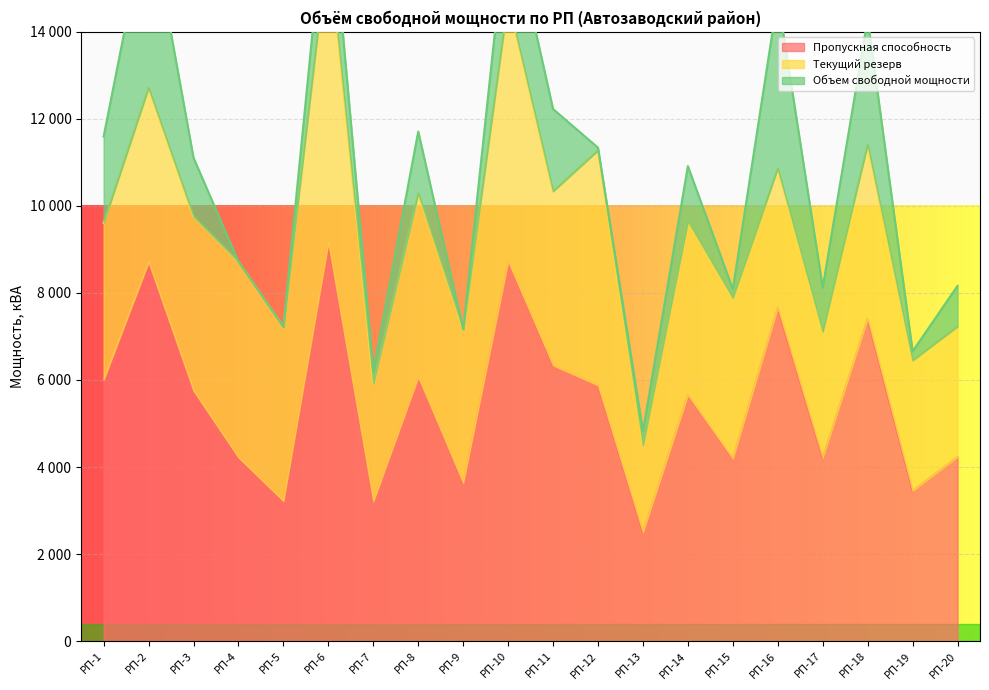

Reading left to right, what are all the values shown in this chart?

Пропускная способность: 6007.5	8712.5	5755.0	4220.0	3220.0	9157.5	3212.5	6067.5	3635.0	8725.0	6335.0	5875.0	2500.0	5655.0	4190.0	7662.5	4210.0	7410.0	3450.0	4230.0
Текущий резерв: 3600.0	4000.0	4000.0	4500.0	4000.0	6889.5	2700.0	4224.0	3530.0	6000.0	4000.0	5400.0	2000.0	4000.0	3700.0	3200.0	2900.0	4000.0	3000.0	3000.0
Объем свободной мощности: 1987.0	4102.6	1352.2	0.0	0.0	1627.0	287.6	1418.8	0.0	2114.2	1891.5	63.8	325.0	1259.2	196.7	3926.1	1015.3	2891.3	208.5	933.9